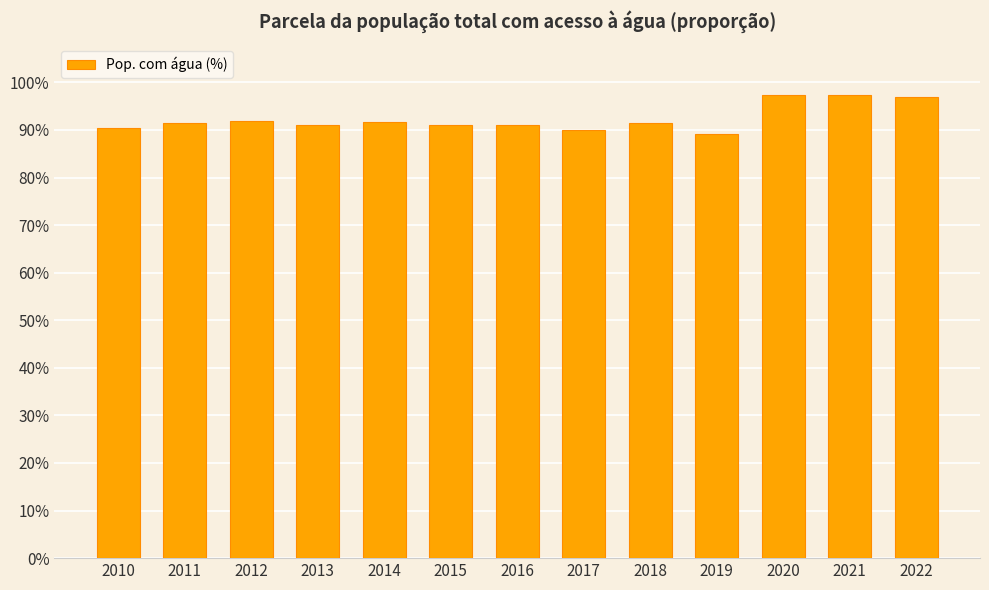

What is the average value?

0.9